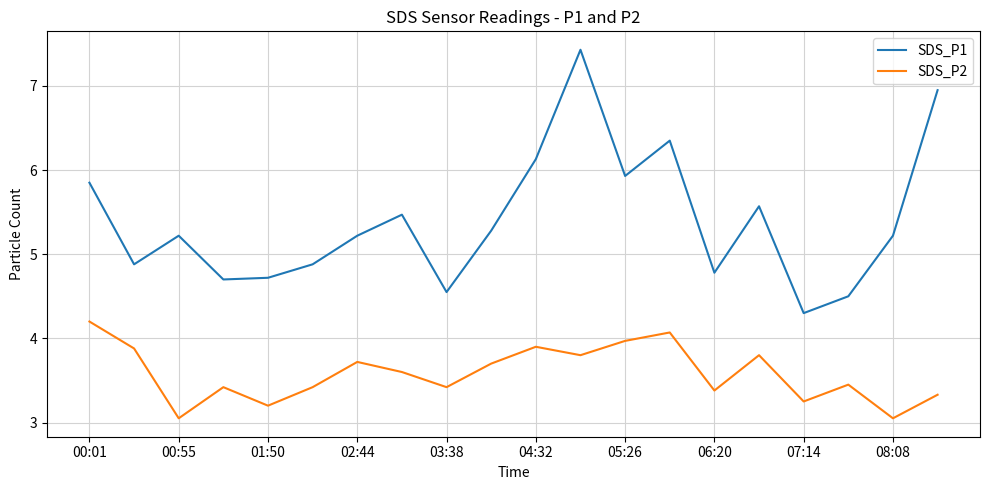

Rank the series by their maximum value, from lowest to highest.

SDS_P2, SDS_P1